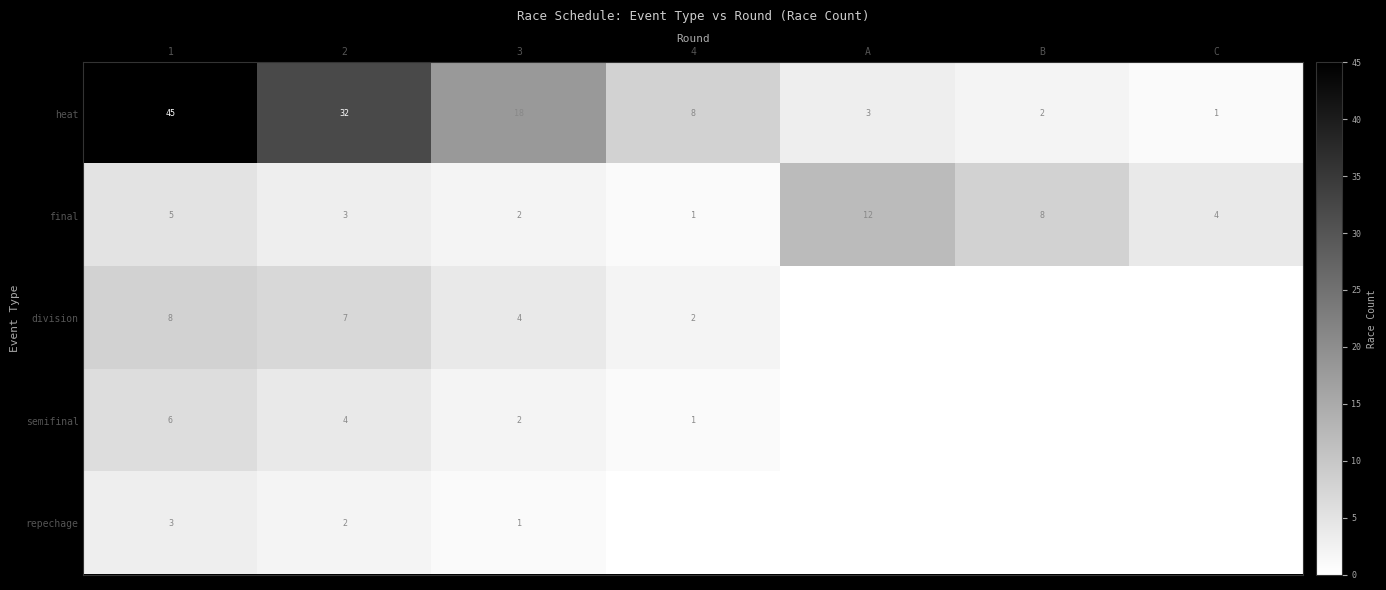

At which label does heat reach its minimum?

C